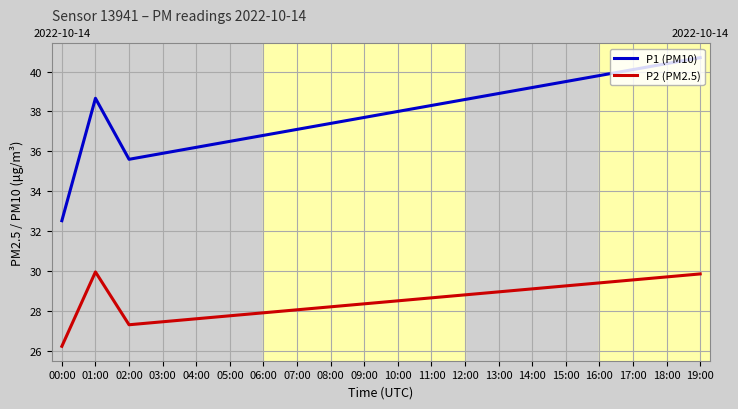

Where does the P2 (PM2.5) series first go above 28?

01:00